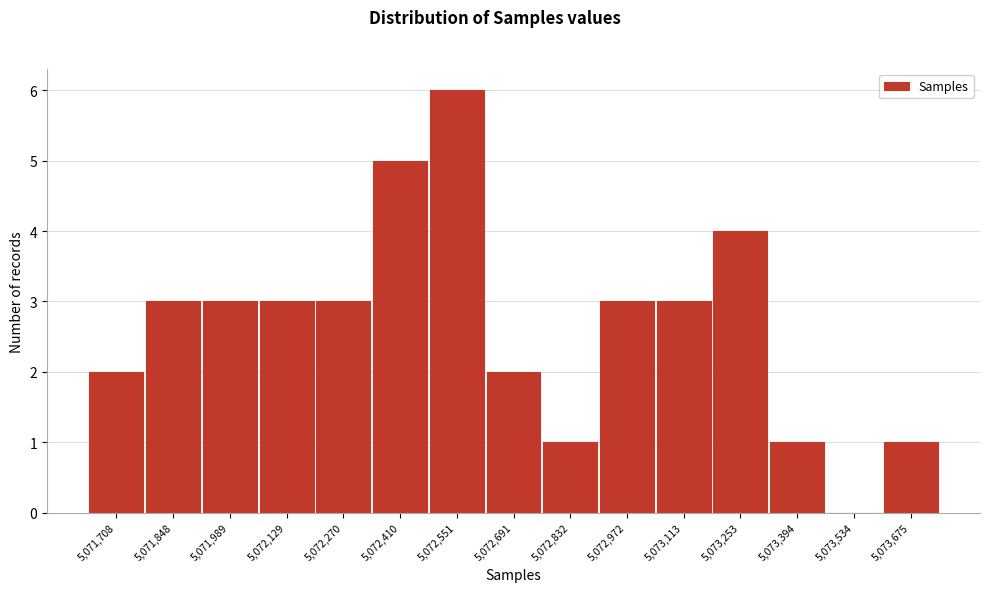

Reading left to right, list all the values displayed in this chart.

5,071,708=2	5,071,848=3	5,071,989=3	5,072,129=3	5,072,270=3	5,072,410=5	5,072,551=6	5,072,691=2	5,072,832=1	5,072,972=3	5,073,113=3	5,073,253=4	5,073,394=1	5,073,534=0	5,073,675=1